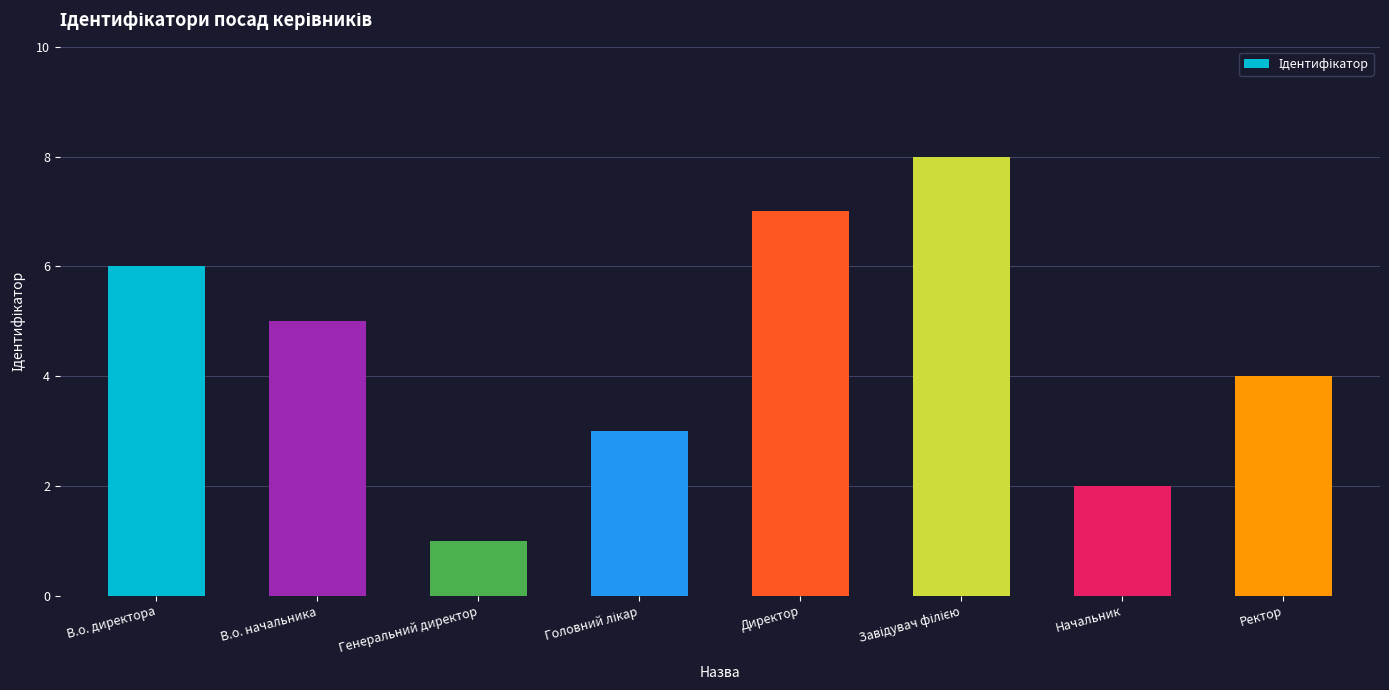

Are the bars horizontal?

No